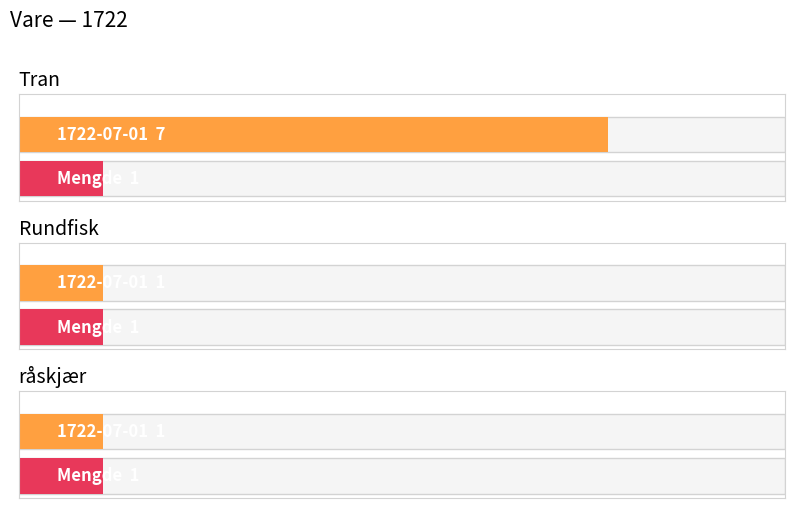

What are all the series names shown in the legend?

1722-07-01, Mengde